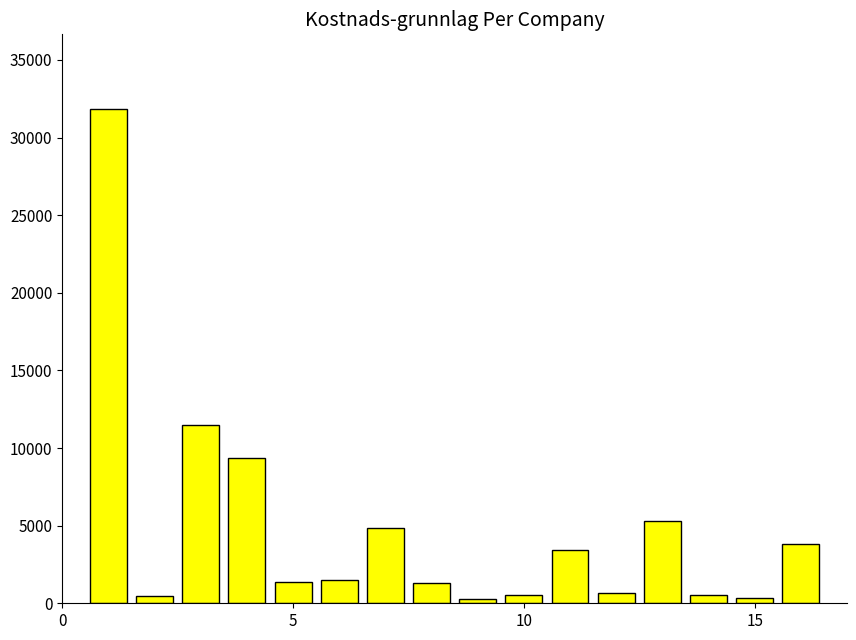

What is the value of the 16th bar from the left?

3850.6